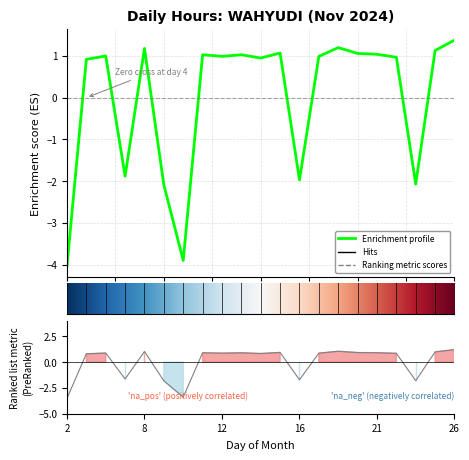

Which has a higher value, 8 or 6?

8